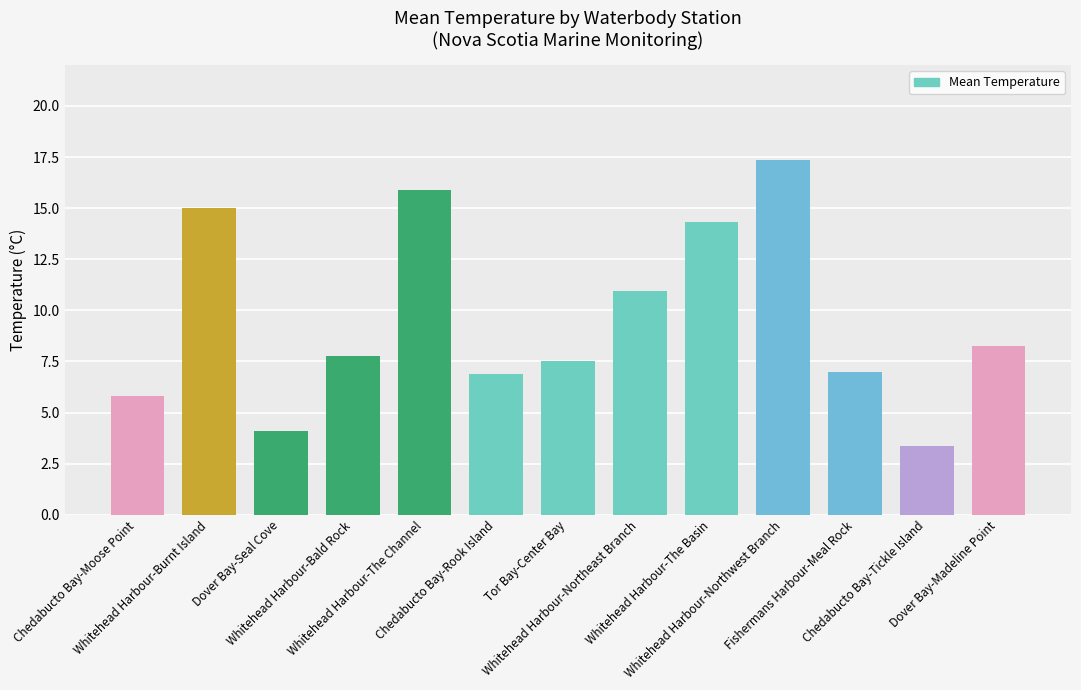

Which category has the highest value across all series?

Whitehead Harbour-Northwest Branch